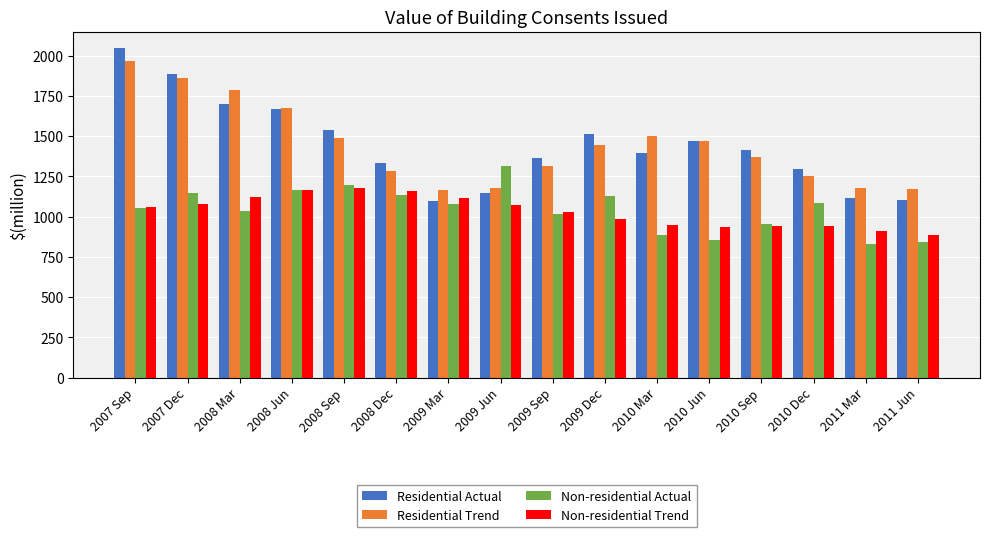

How many data points does each series have?

16